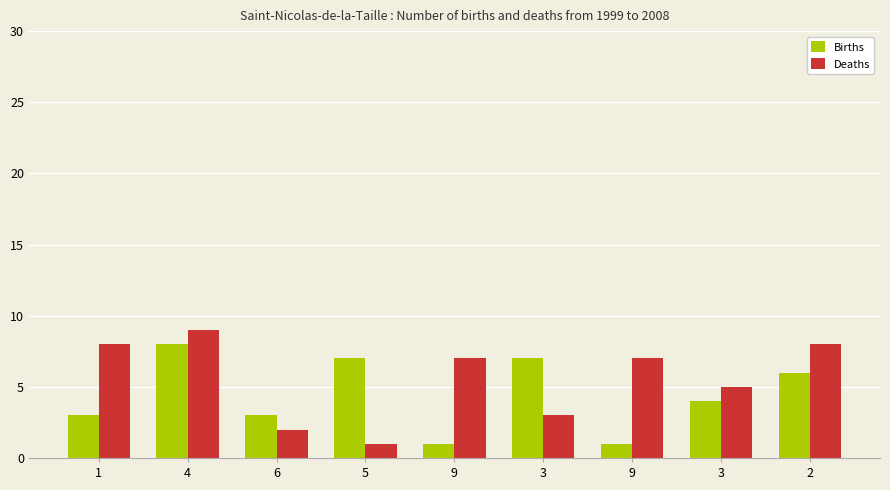

How many bars are there in each group?

2